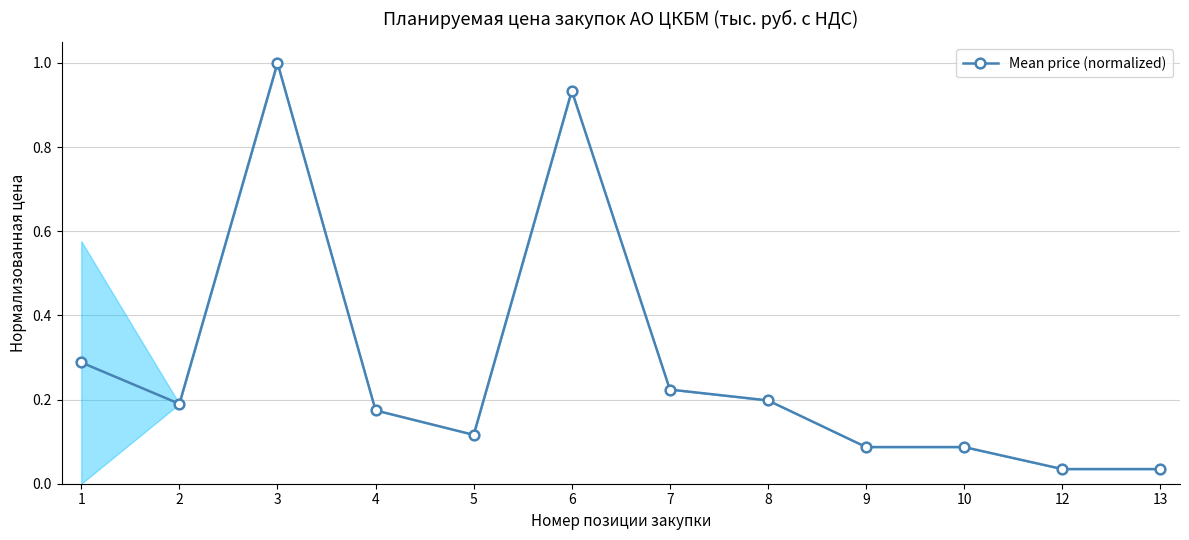

What is the difference between the values at 6 and 8?

0.7